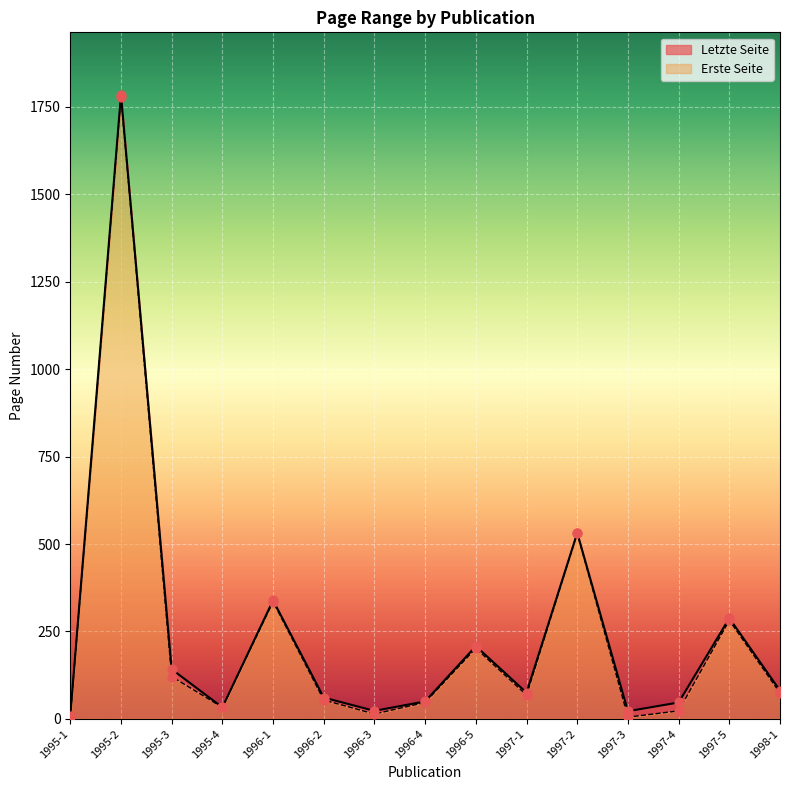

What are all the series names shown in the legend?

Erste Seite, Letzte Seite